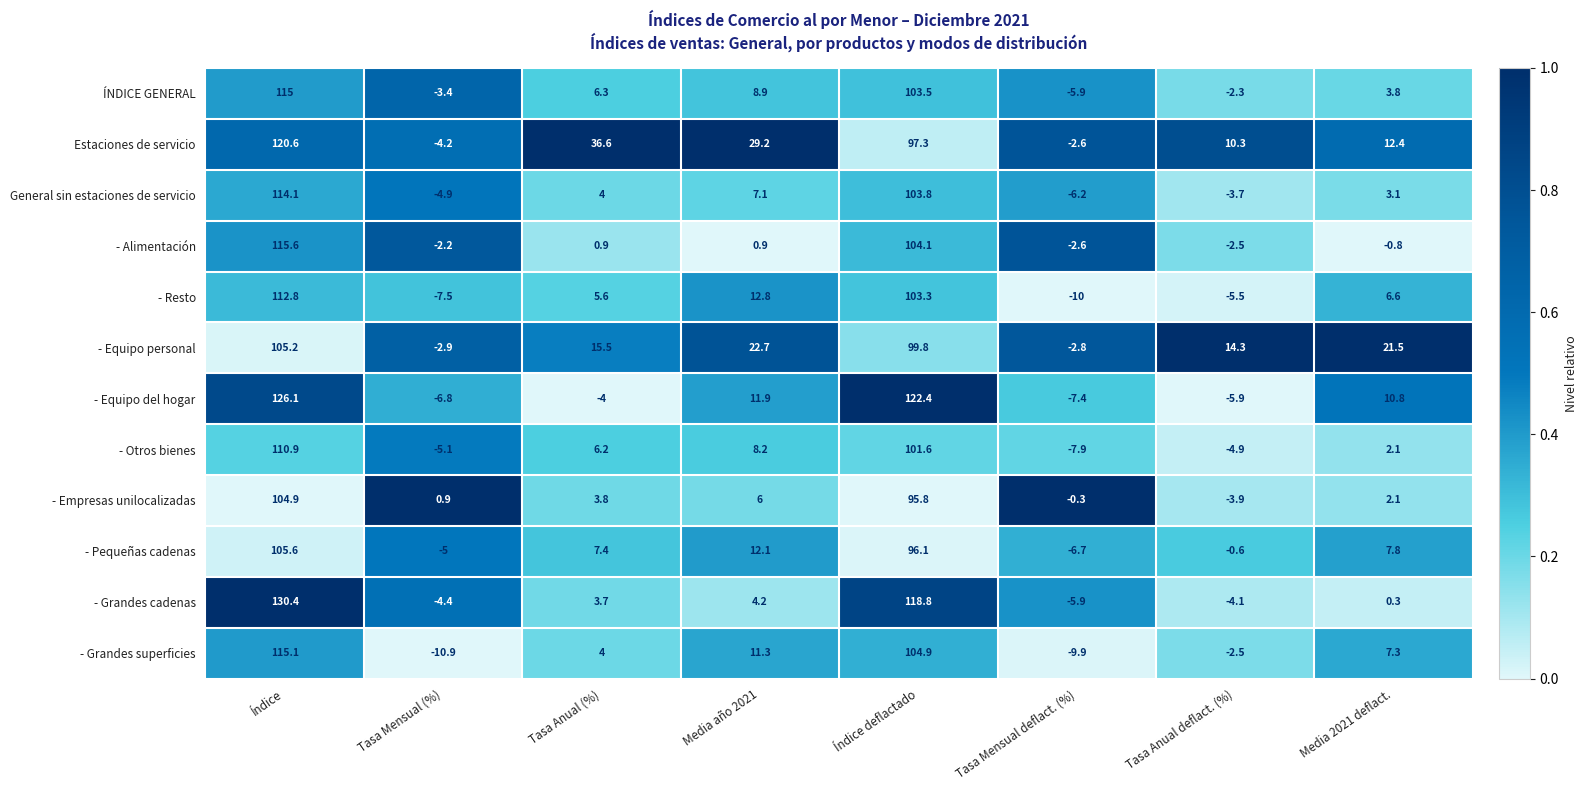

What is the difference between the - Equipo del hogar values at Índice and Tasa Anual deflact. (%)?

132.0